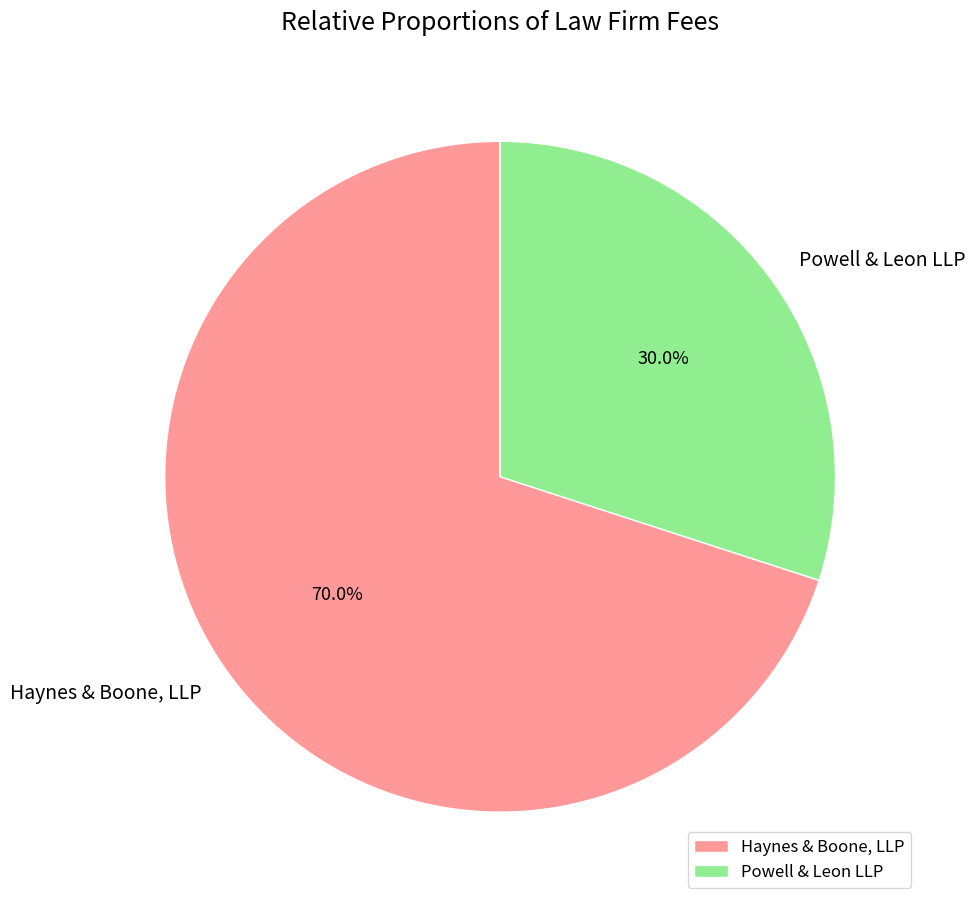

Rank the categories by value from lowest to highest.

Powell & Leon LLP, Haynes & Boone, LLP